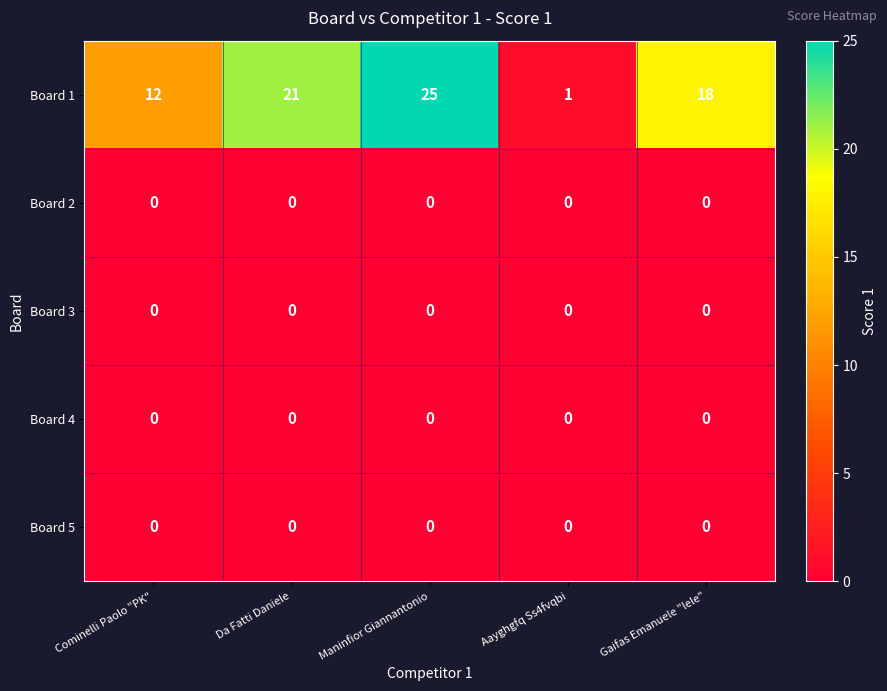

How many distinct data groups are displayed?

5